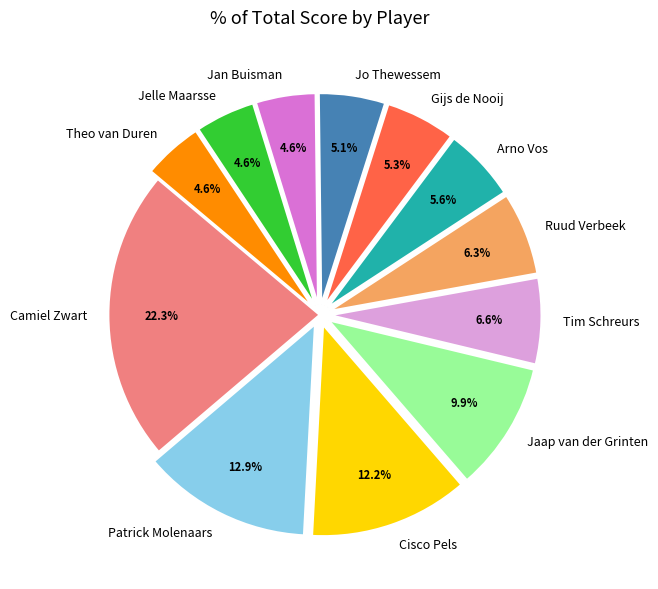

What percentage is the Patrick Molenaars slice, to the nearest percent?

13%